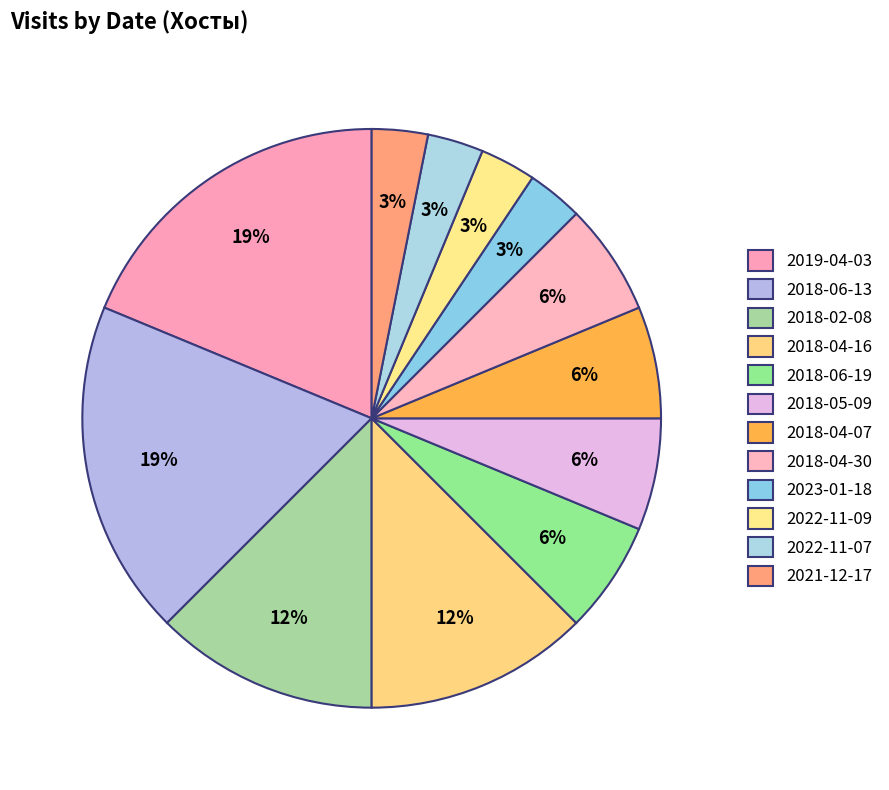

How many slices are in this pie chart?

12